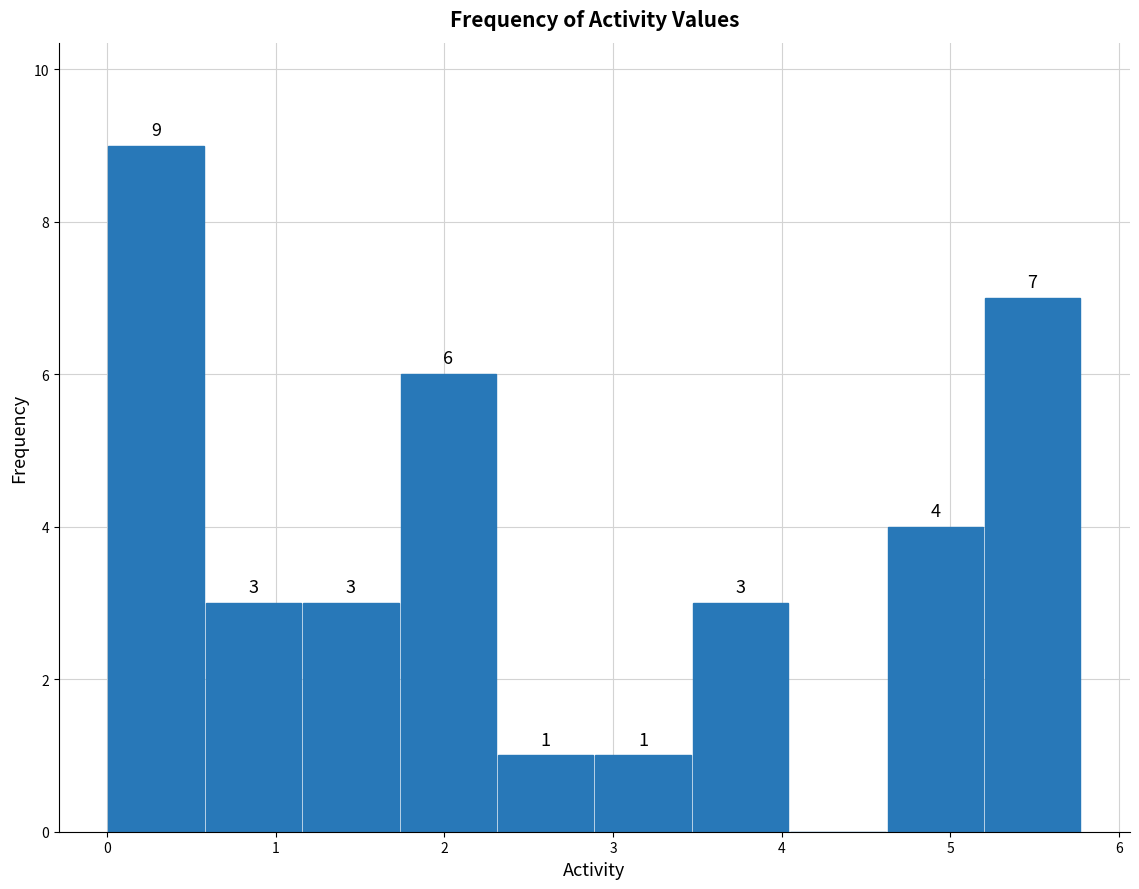

Which range on the x-axis has the tallest bar?

0.0 to 0.6